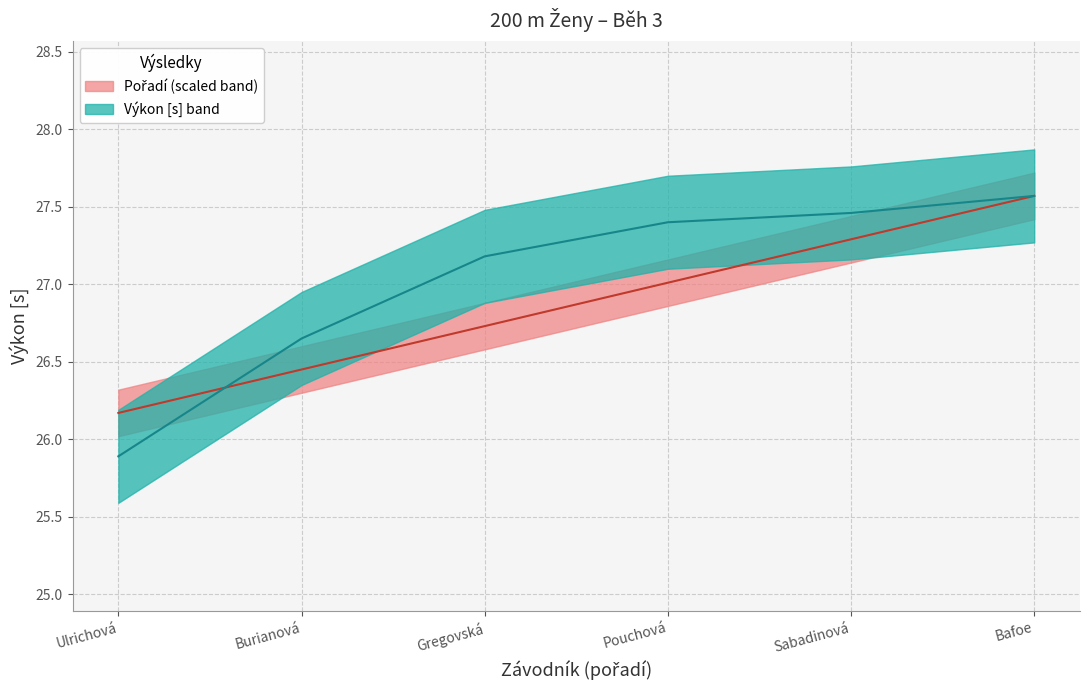

At how many categories does at least one series exceed 26?

6